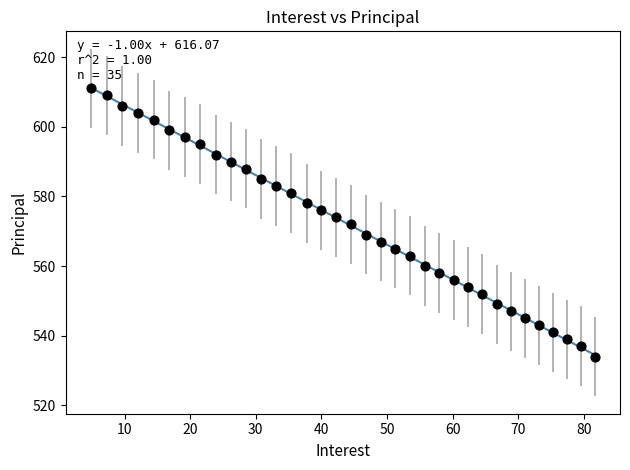

What is the range of Y values (max minus min)?

77